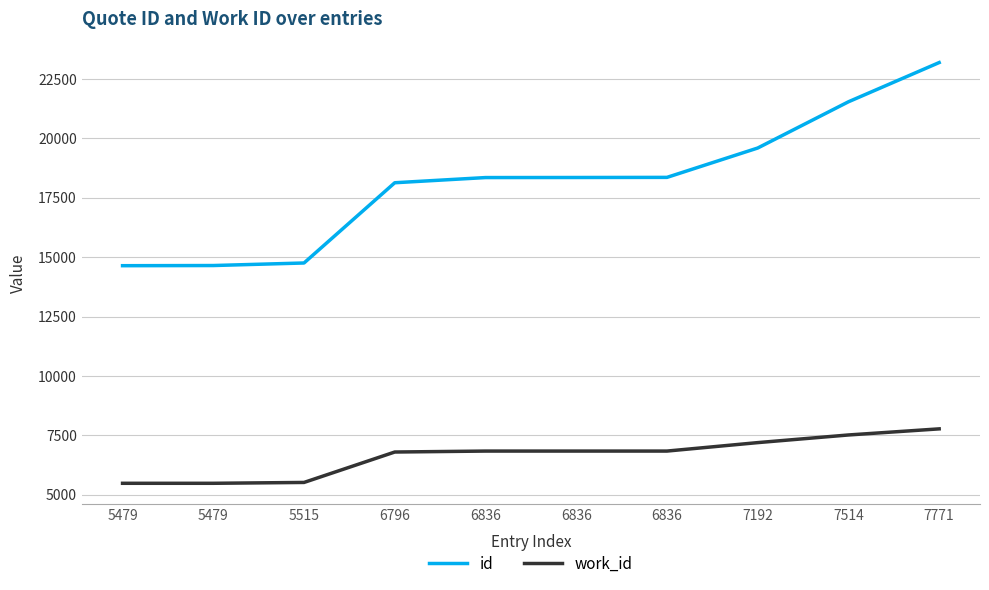

What is the total value across all series at 6836?

25189